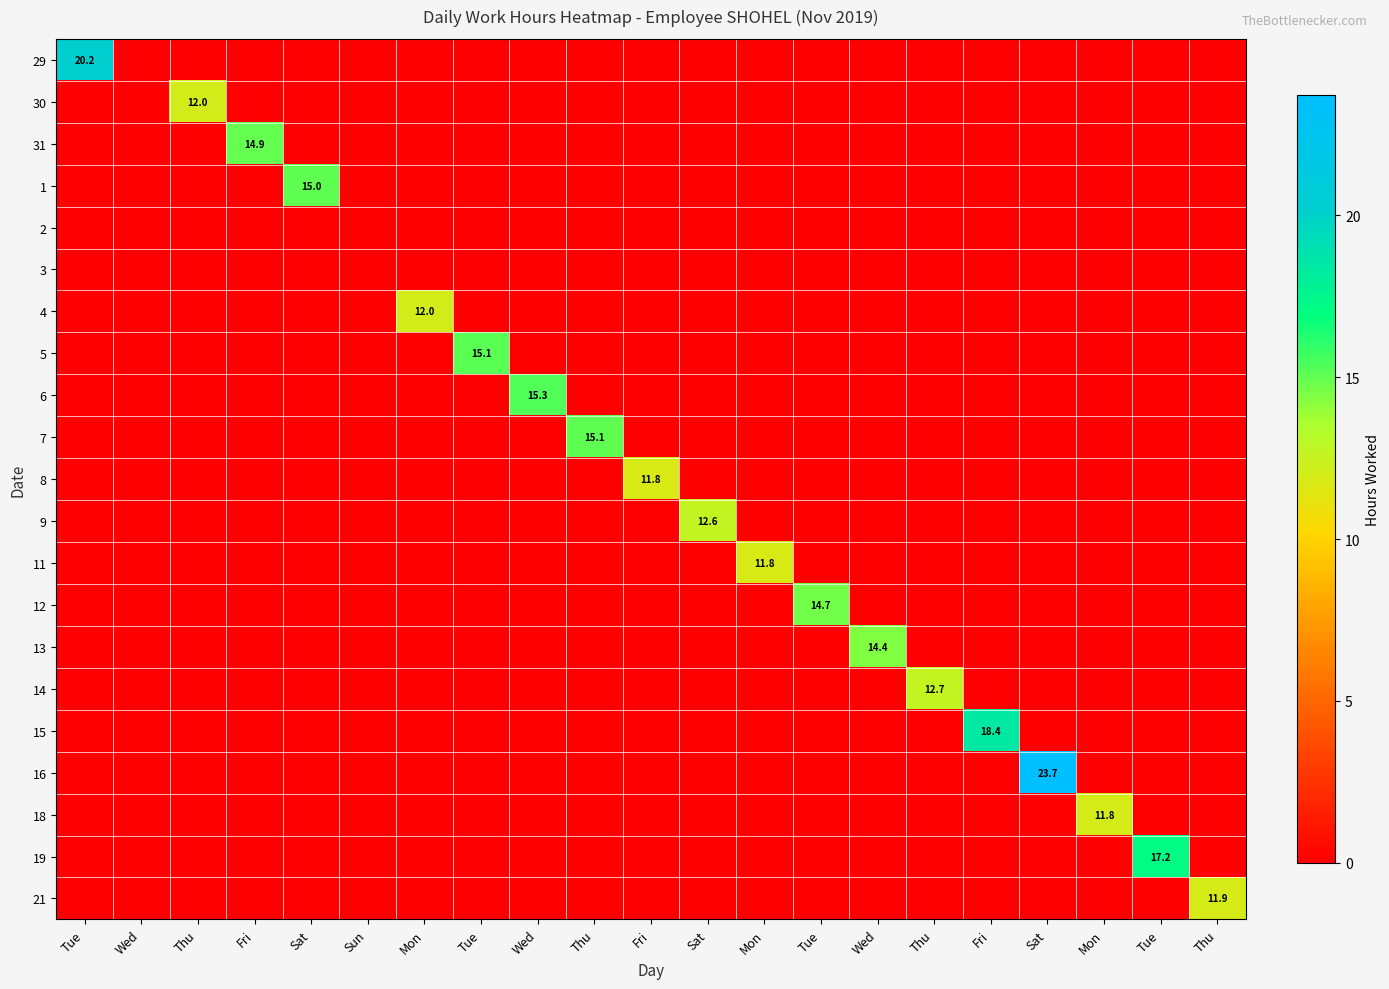

How many categories are shown in the chart?

21